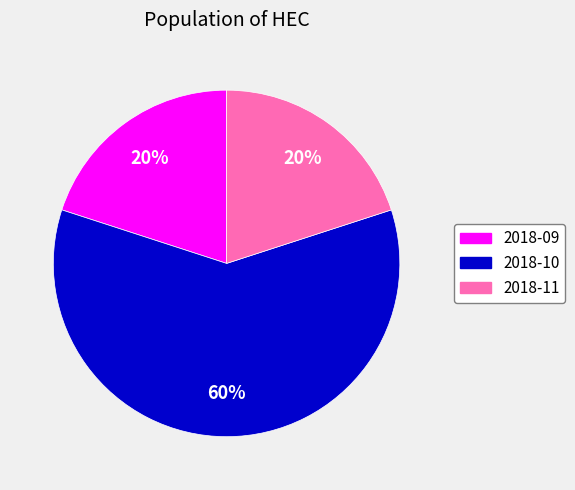

Is it true that 2018-10 is 73% of the pie?

False